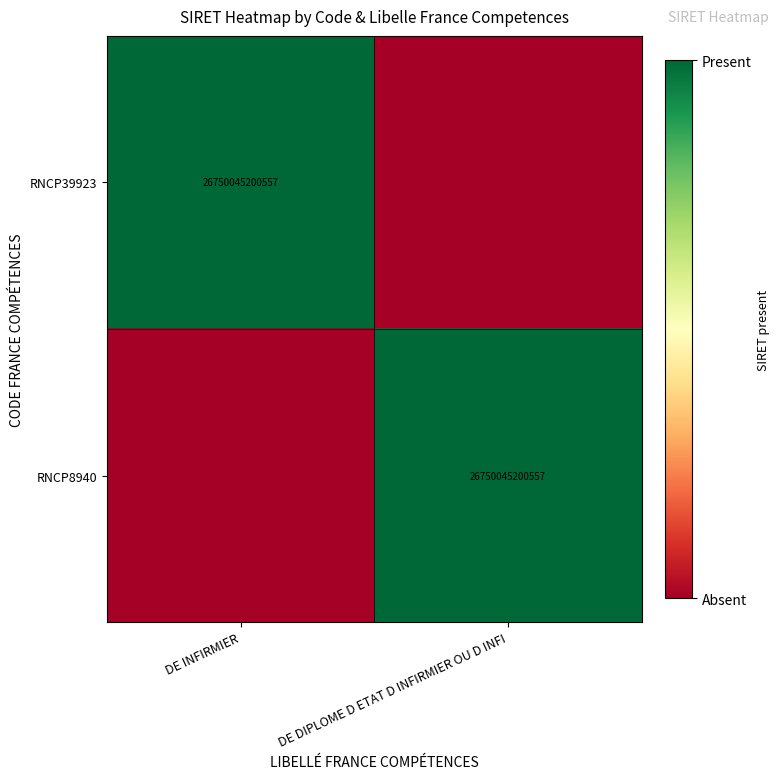

What is the difference between the highest and lowest values at DE DIPLOME D ETAT D INFIRMIER OU D INFI?

1